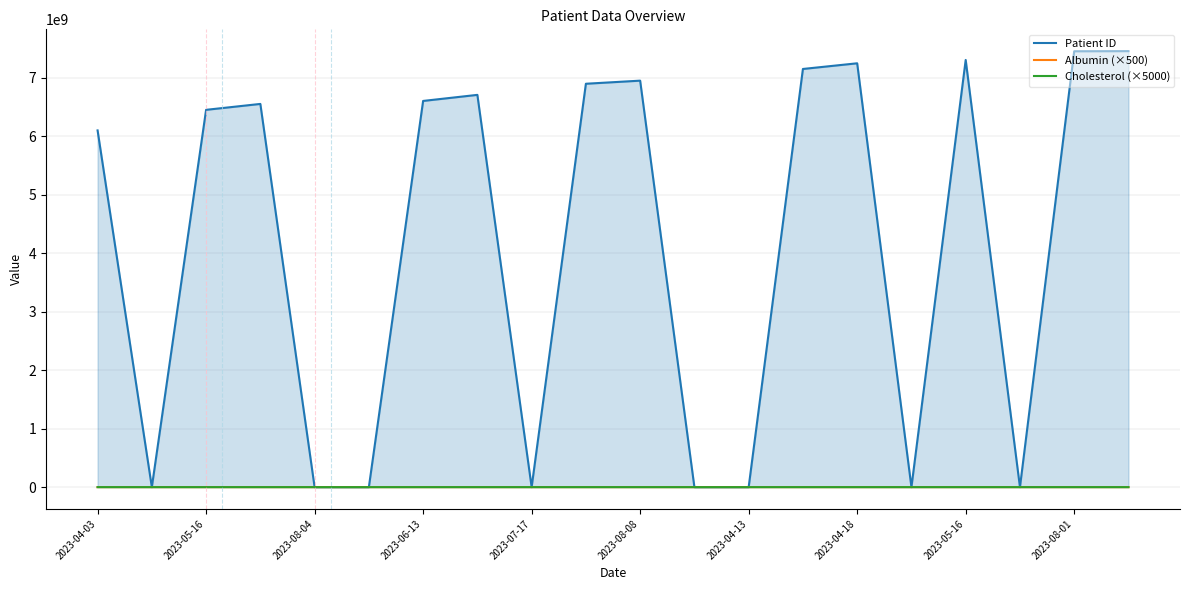

True or false: Albumin (×500) and Cholesterol (×5000) intersect in this chart.

False